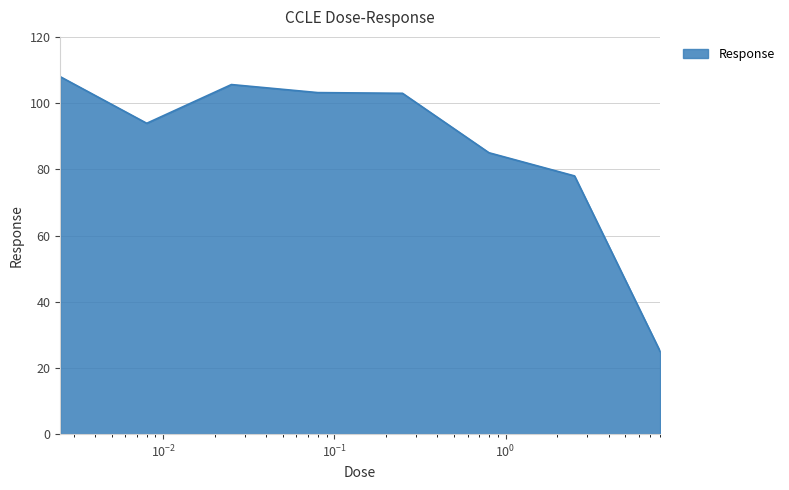

What is the maximum value shown in the chart?

108.0